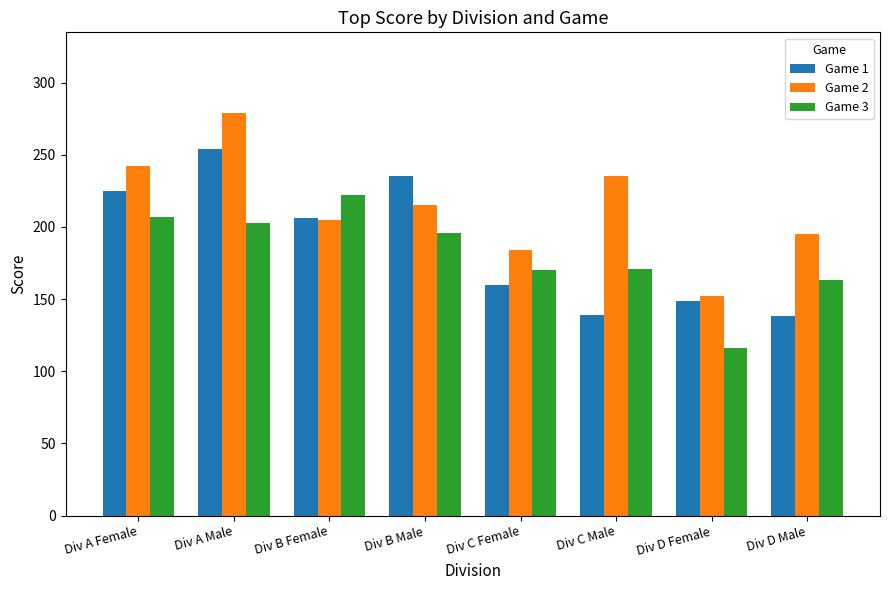

At which category does the chart reach its peak across all series?

Div A Male